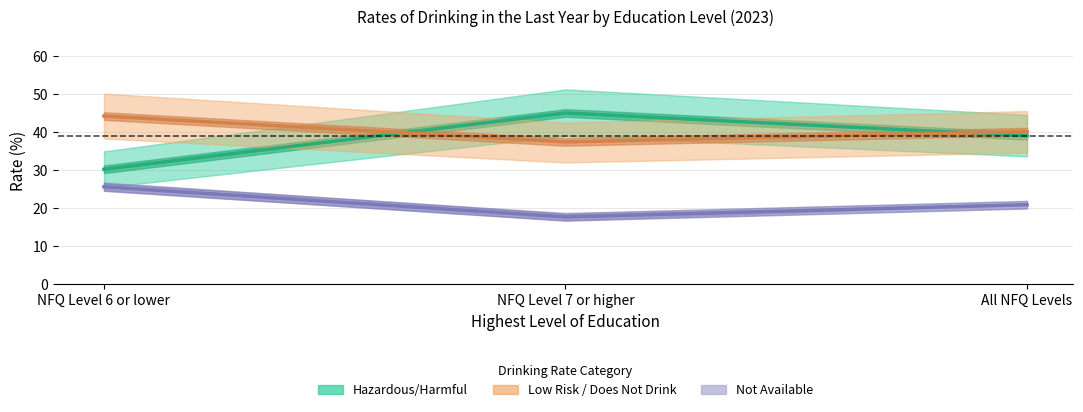

What is the lowest value of the Alcohol Consumption Not Available series?

17.7